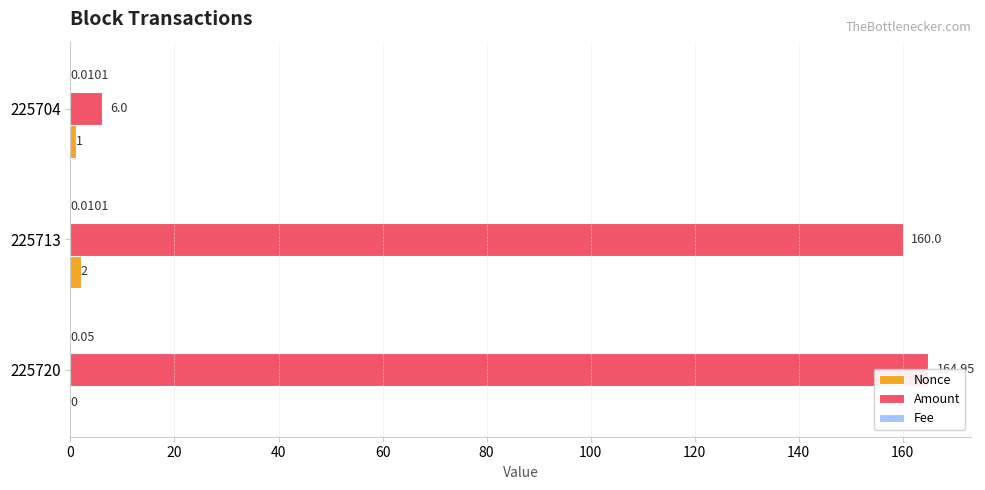

What is the average value of the Amount series?

110.3